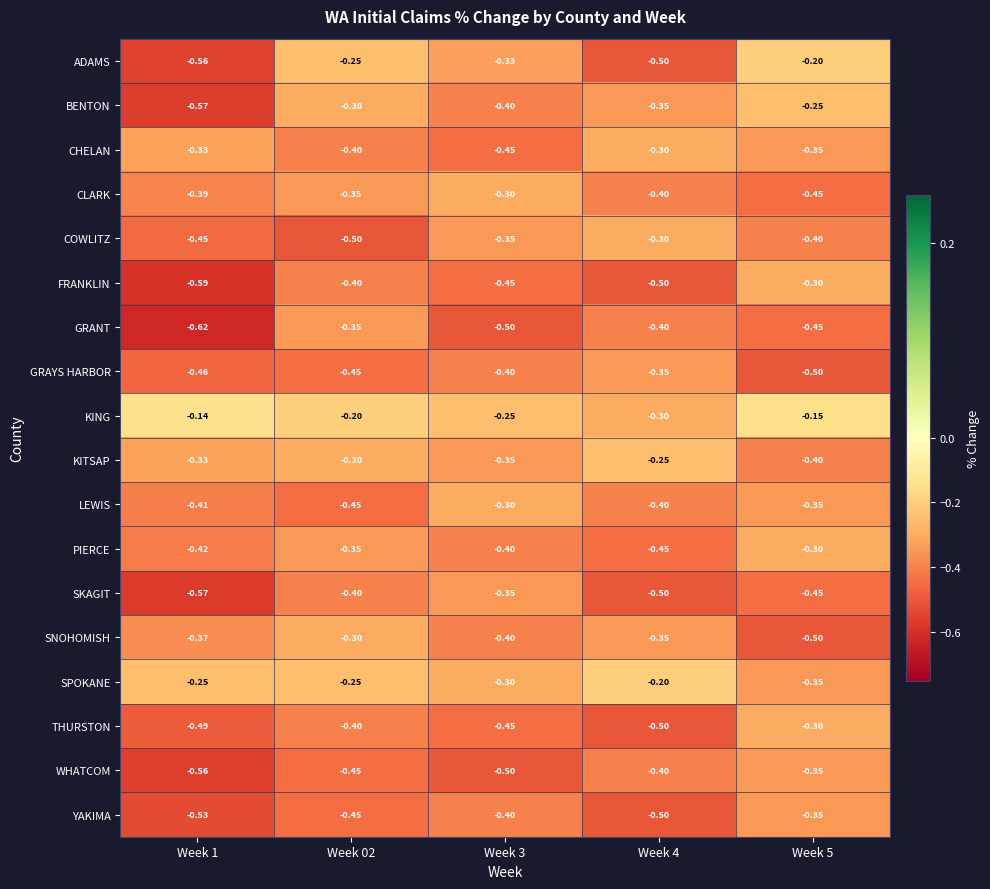

Is the value of LEWIS at Week 02 greater than the value of COWLITZ at Week 4?

No